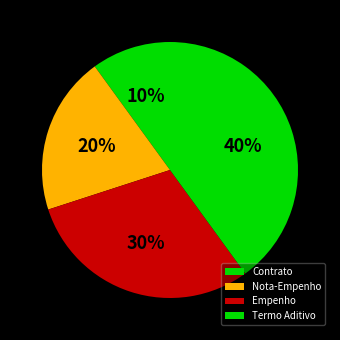

To the nearest percent, what is the combined percentage of Termo Aditivo and Empenho?

70%